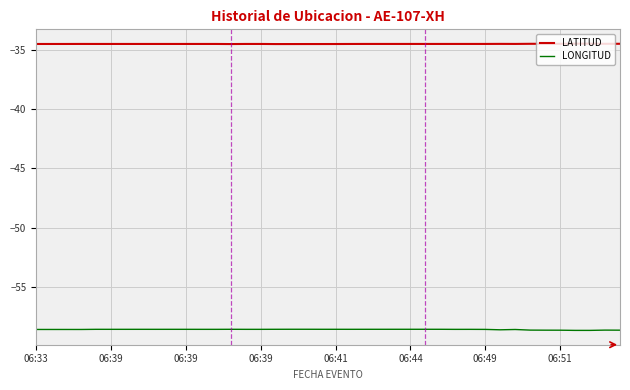

List the series in order of their overall mean, highest first.

LATITUD, LONGITUD